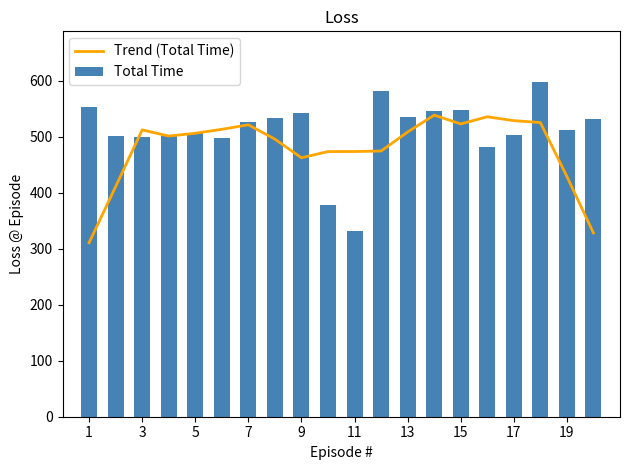

How many data points in Total Time are above 526?

10